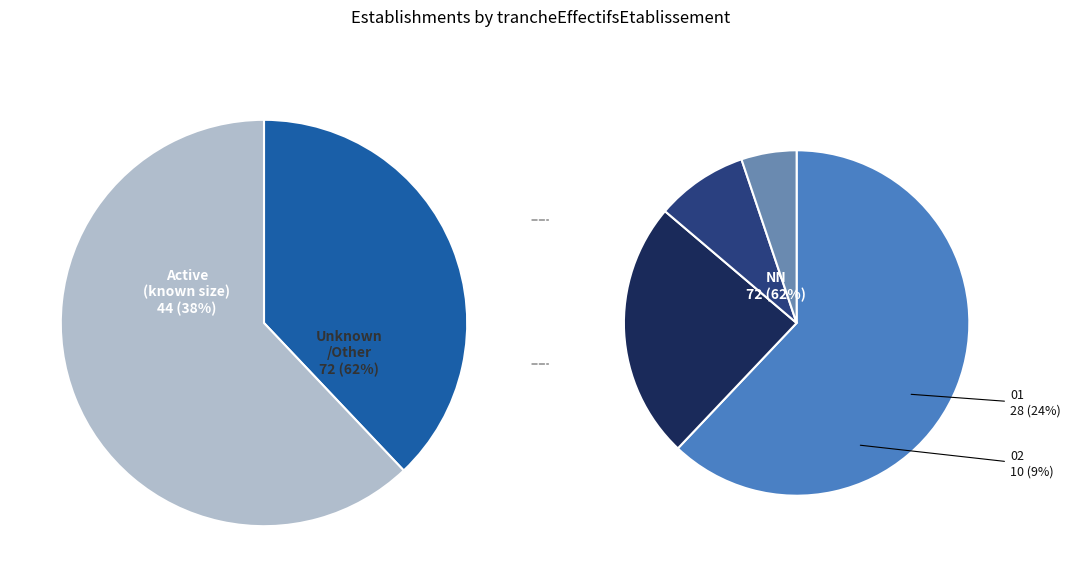

To the nearest percent, what percentage of the pie is 03?

2%